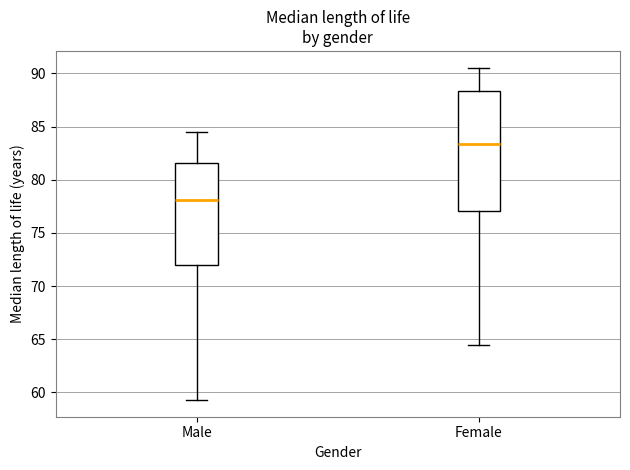

Where does the median line of the box for Male sit on the y-axis? The values are not printed on the chart, so give them approximately, as read against the axis.

78.0